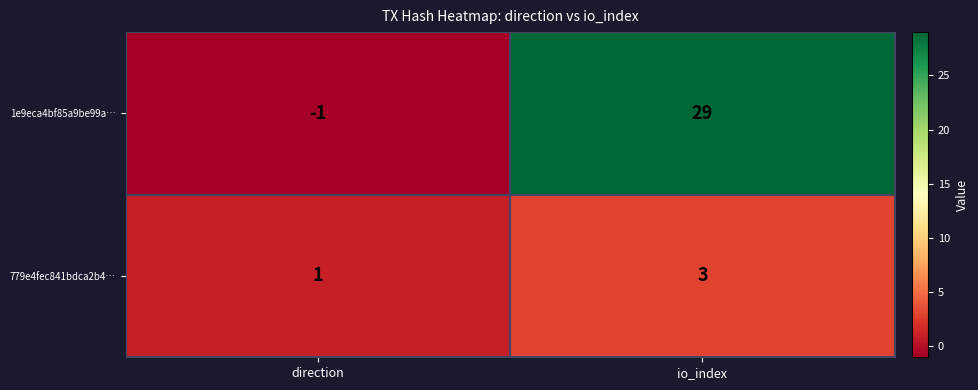

The value of 779e4fec841bdca2b4… at direction is 0. True or false?

False